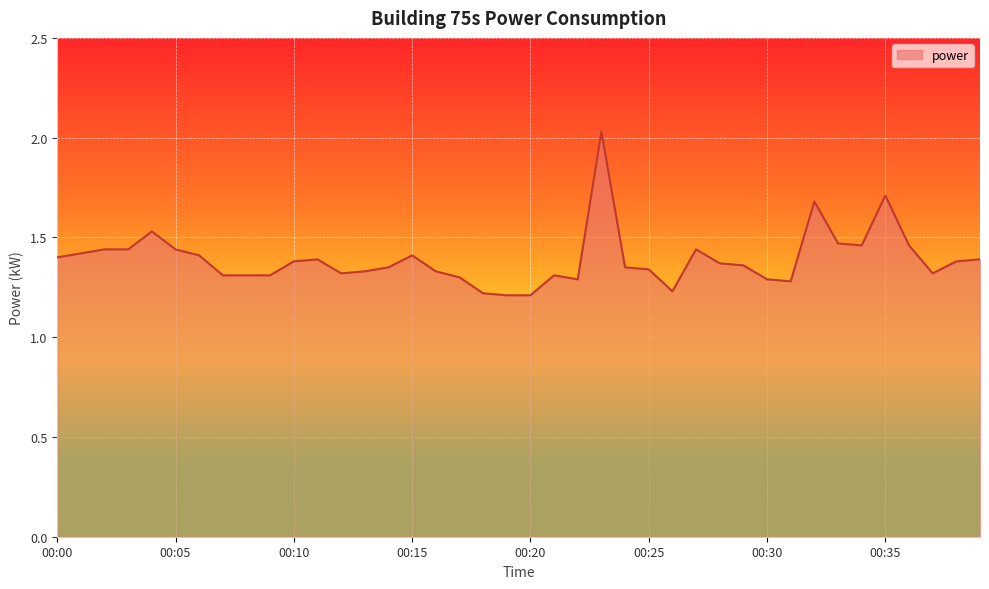

What is the difference between the maximum and minimum values?

0.8